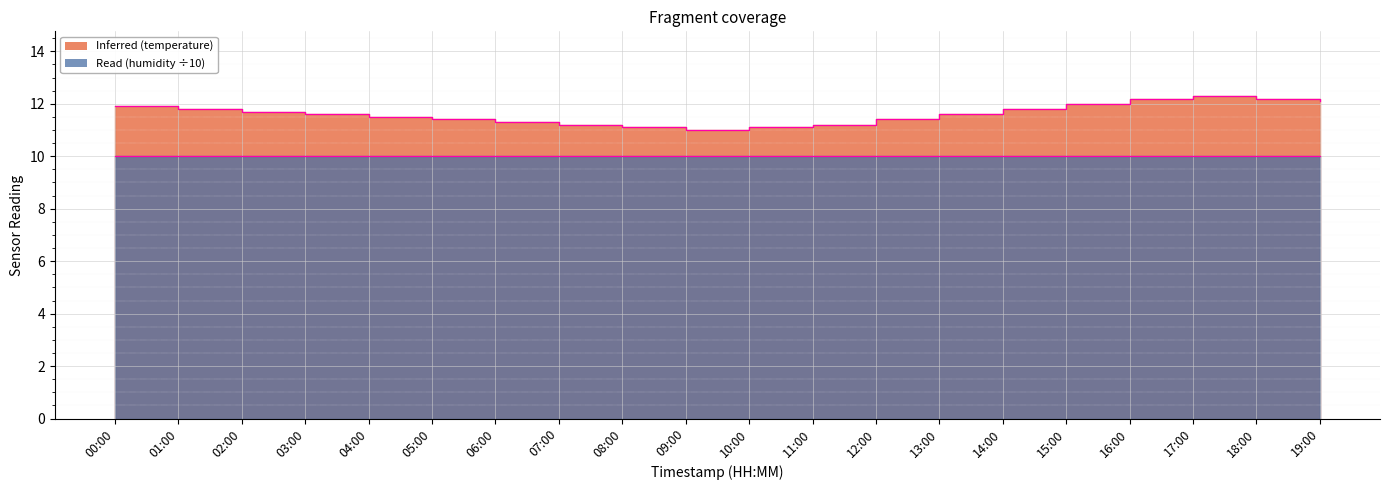

Reading left to right, extract all data points from this chart.

00:00=11.9	01:00=11.8	02:00=11.7	03:00=11.6	04:00=11.5	05:00=11.4	06:00=11.3	07:00=11.2	08:00=11.1	09:00=11.0	10:00=11.1	11:00=11.2	12:00=11.4	13:00=11.6	14:00=11.8	15:00=12.0	16:00=12.2	17:00=12.3	18:00=12.2	19:00=12.1